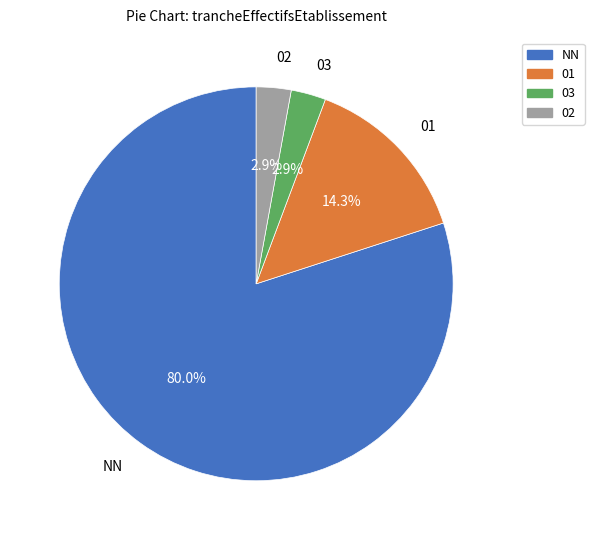

Do 02 and NN together represent more than half of the pie?

Yes